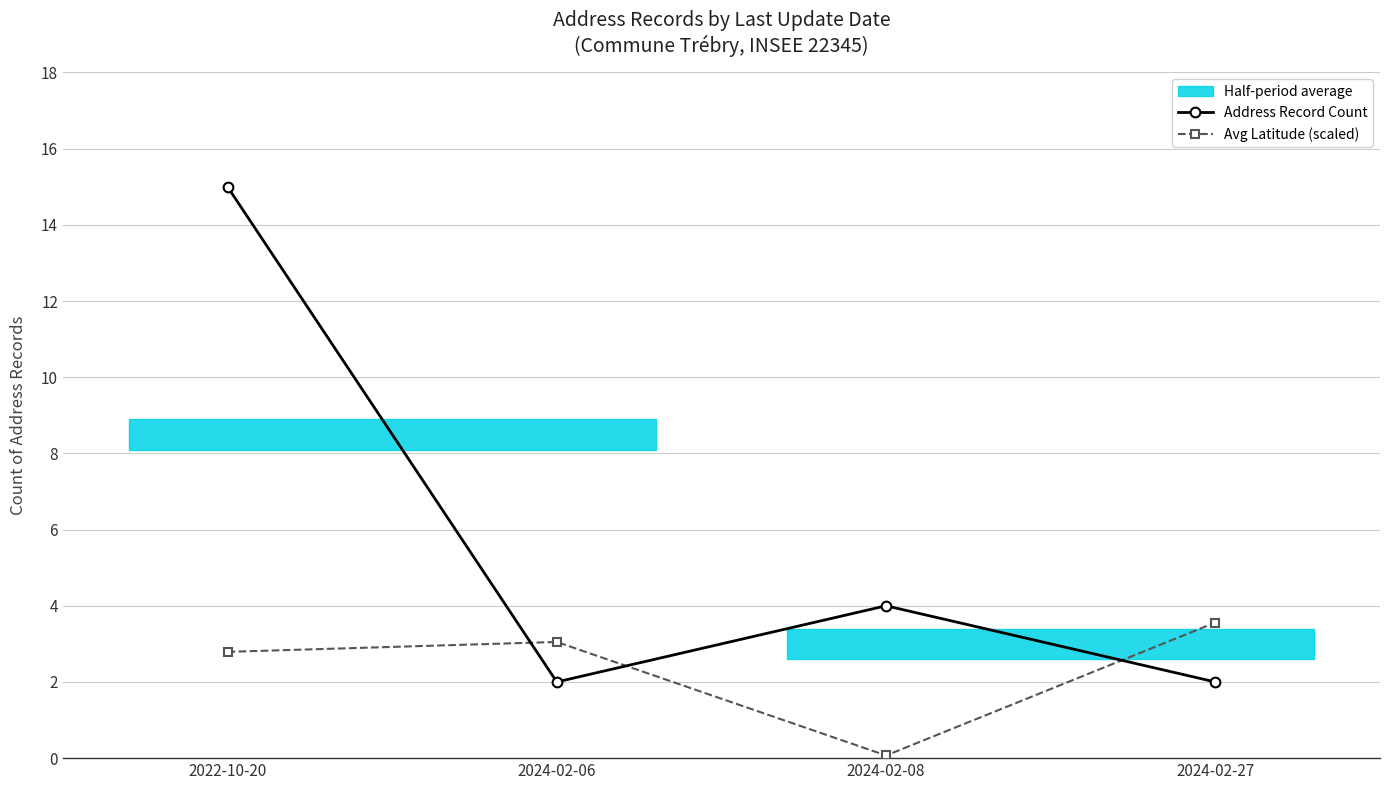

Is the value of Avg Latitude (scaled) at 2024-02-06 greater than the value of Address Record Count at 2022-10-20?

No